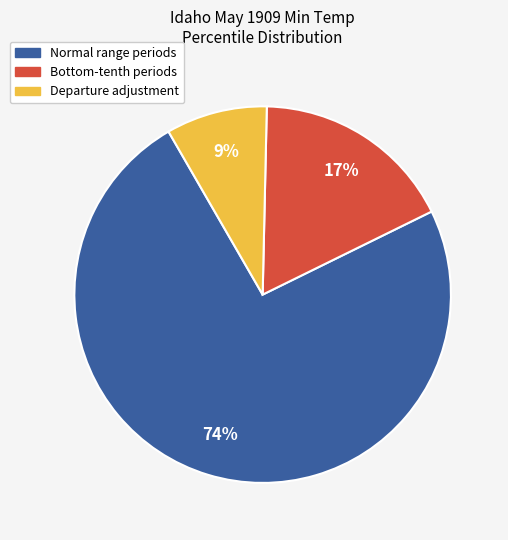

Does any single category account for the majority?

Yes